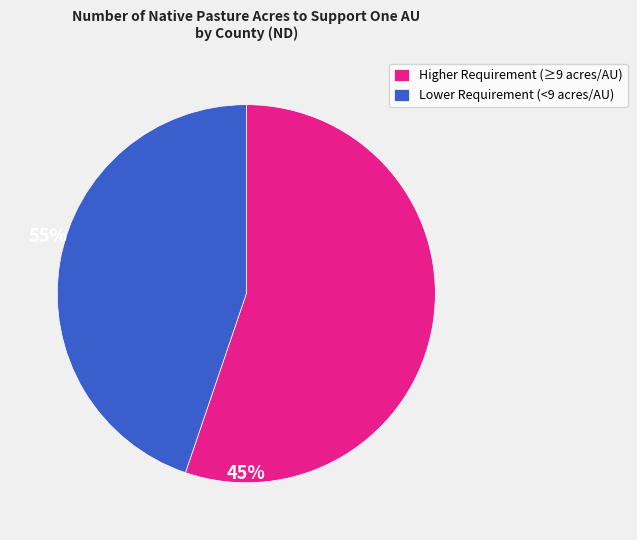

Combined, do Lower Requirement (<9 acres/AU) and Higher Requirement (≥9 acres/AU) account for over 50%?

Yes